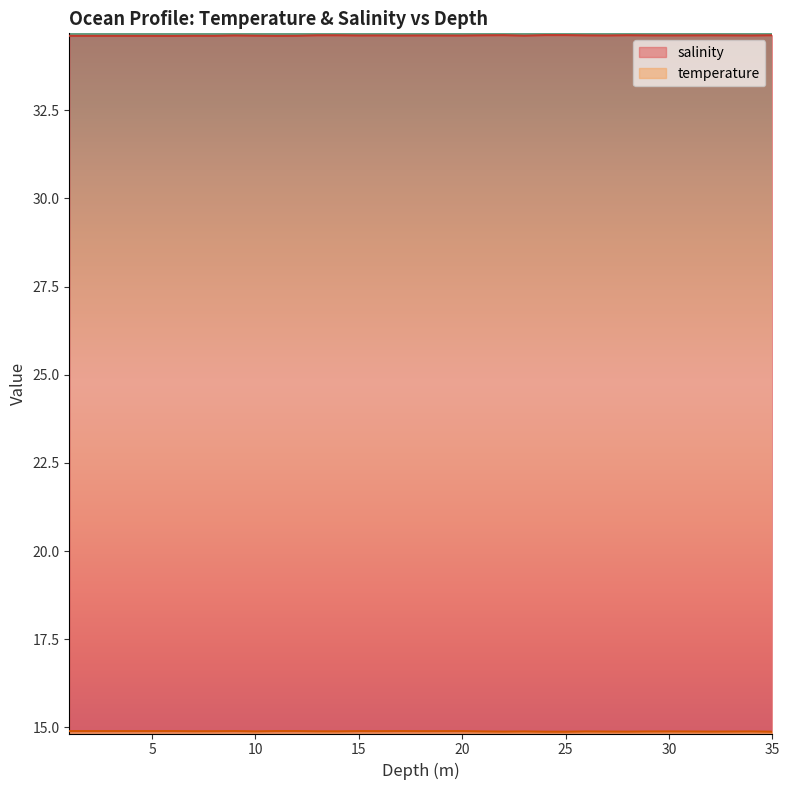

What is the total value across all series at 8.0?

49.5